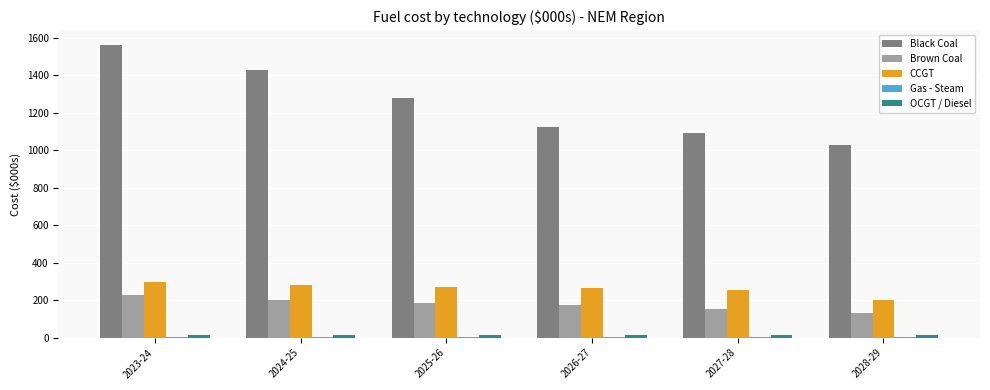

Which category has the highest value in the Black Coal series?

2023-24